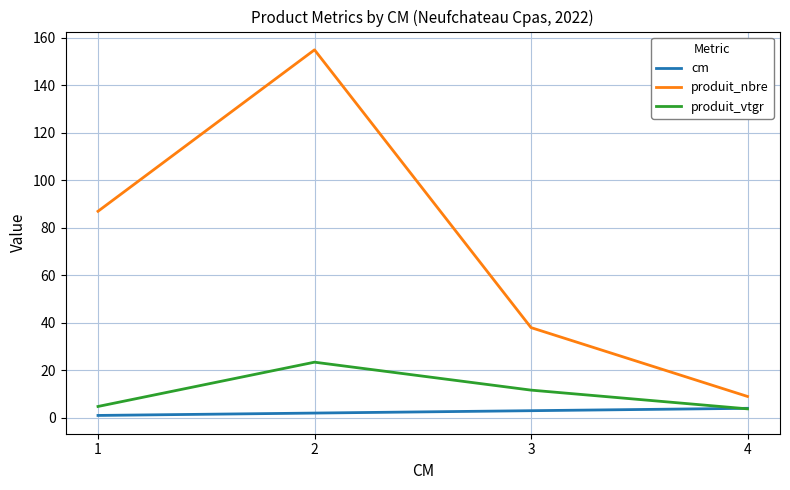

How many intersections are there between cm and produit_vtgr?

1